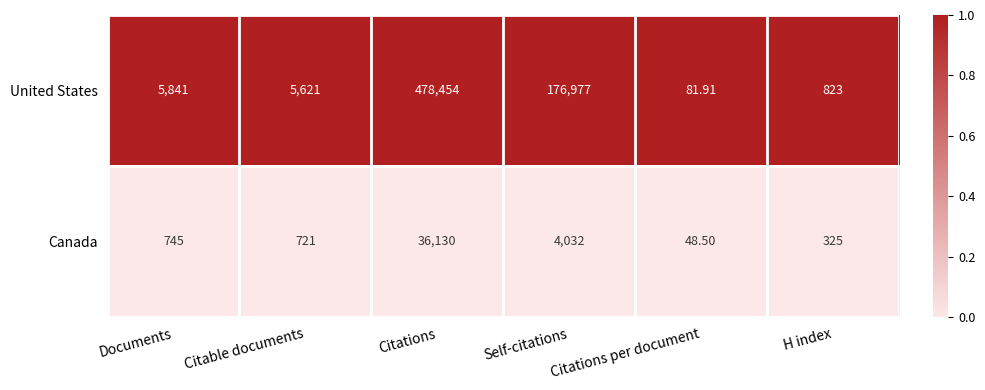

Which series changed the most between Citable documents and Citations per document?

United States